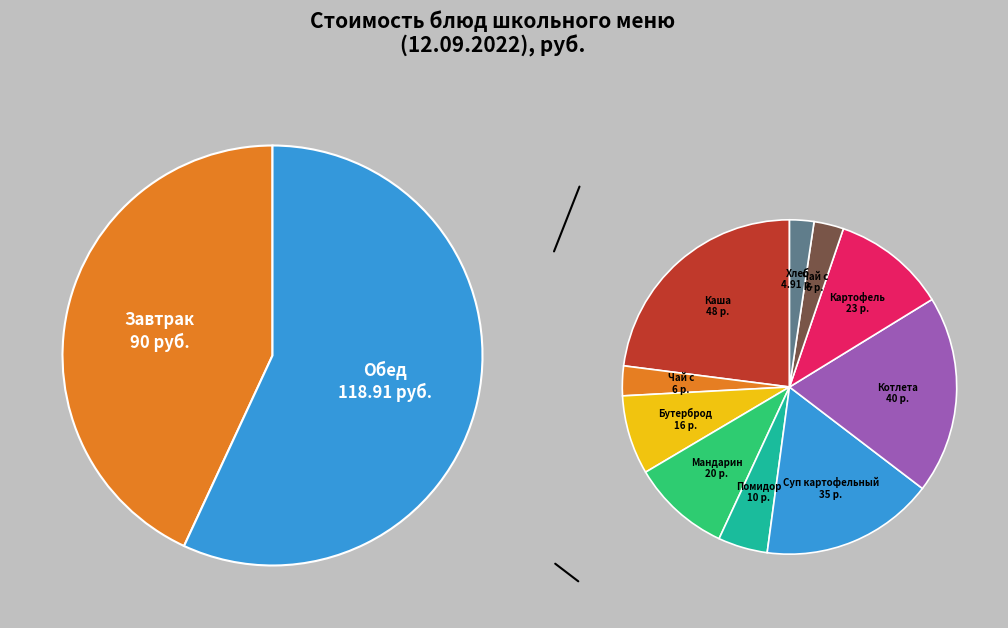

Rank the categories by value from lowest to highest.

Хлеб ржаной, Чай с сахаром (завтрак), Чай с сахаром (обед), Помидор свежий, Бутерброд с маслом, Мандарин, Картофель отварной, Суп картофельный с макаронами, Котлета куринная с маслом, Каша геркулесовая с маслом